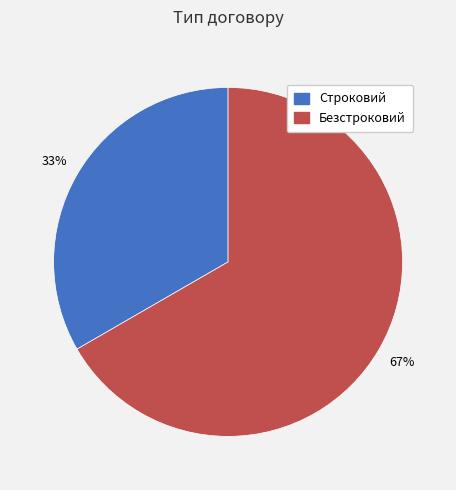

Which category has the smallest portion of the pie?

Строковий